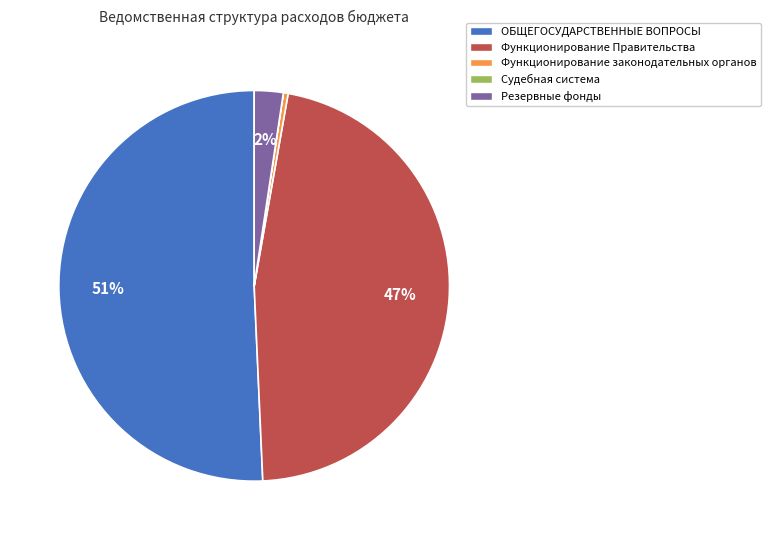

What is the largest slice in the pie chart?

ОБЩЕГОСУДАРСТВЕННЫЕ ВОПРОСЫ